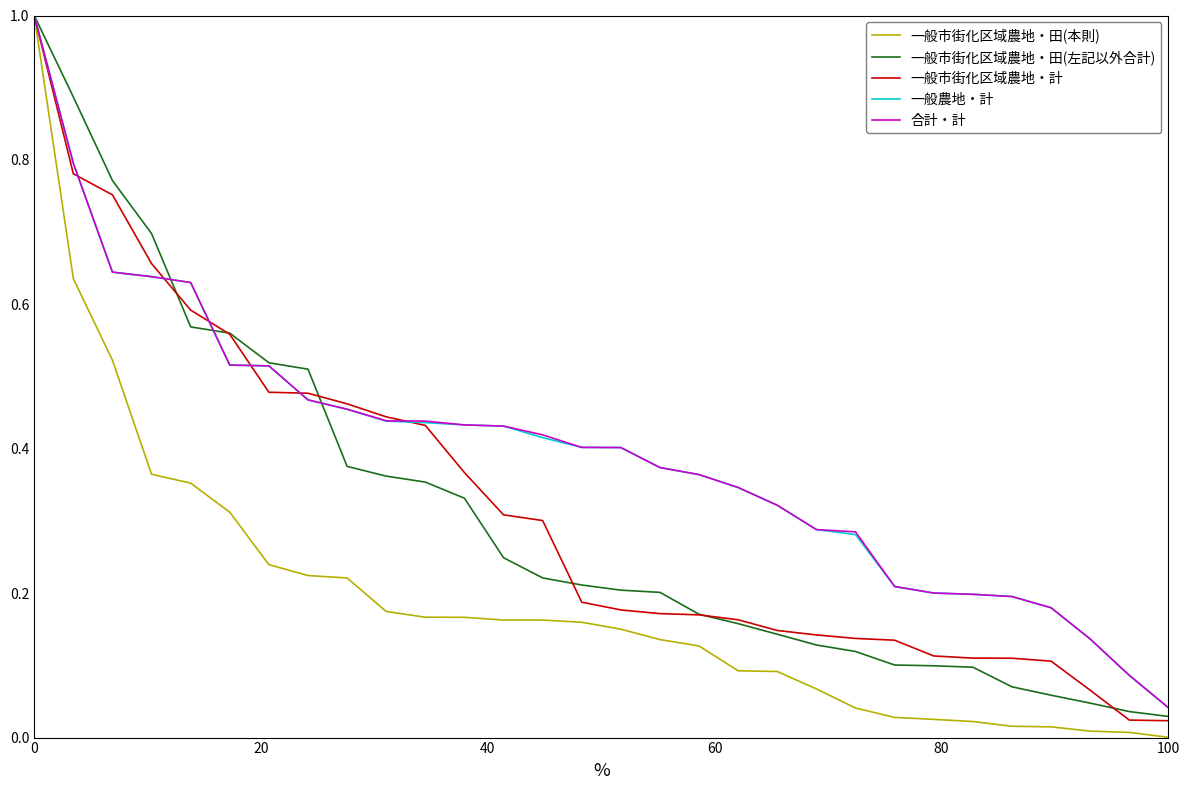

What is the highest value of the 一般農地・計 series?

1.0